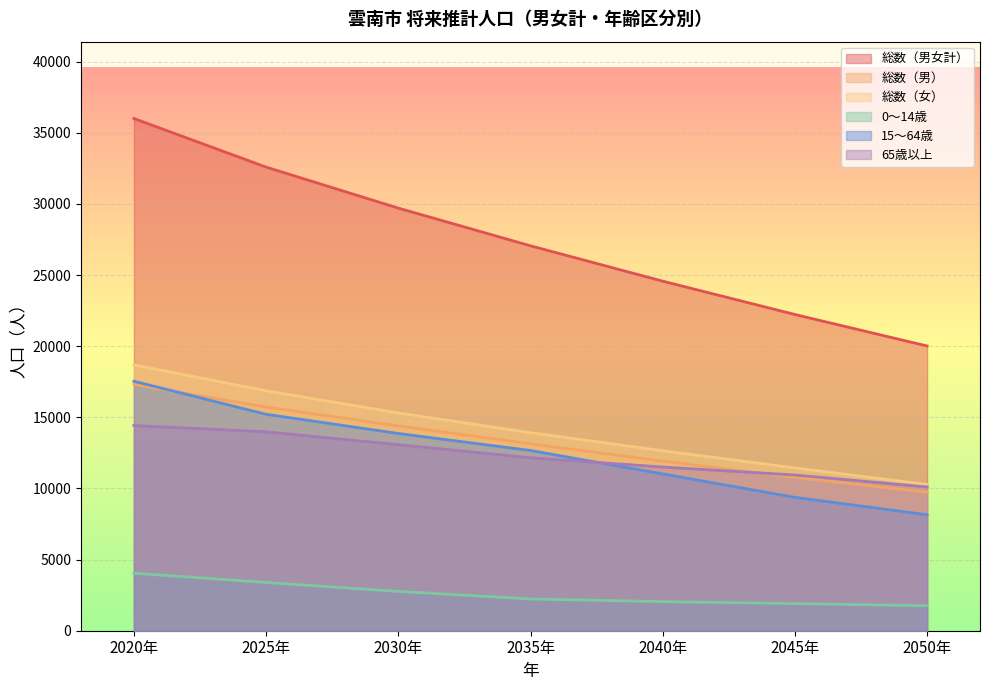

What is the value of the 15～64歳 point at the 1st from the left?

17539